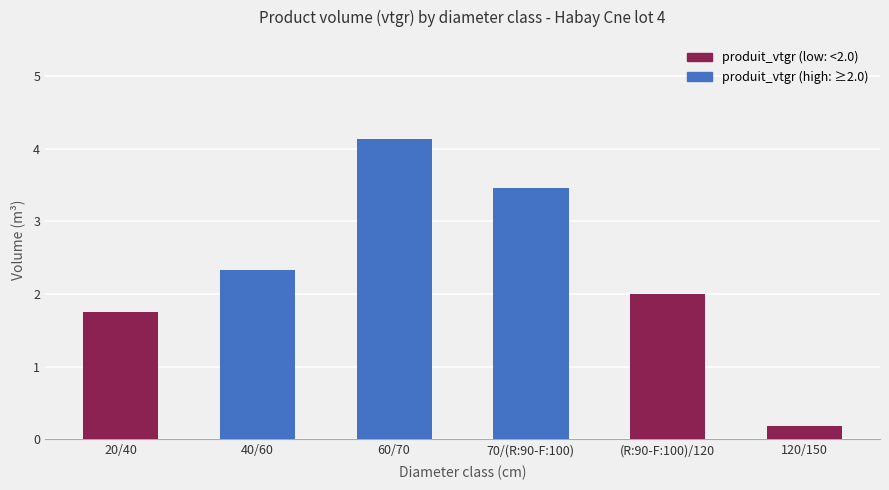

The value at 20/40 is 1.7. True or false?

True